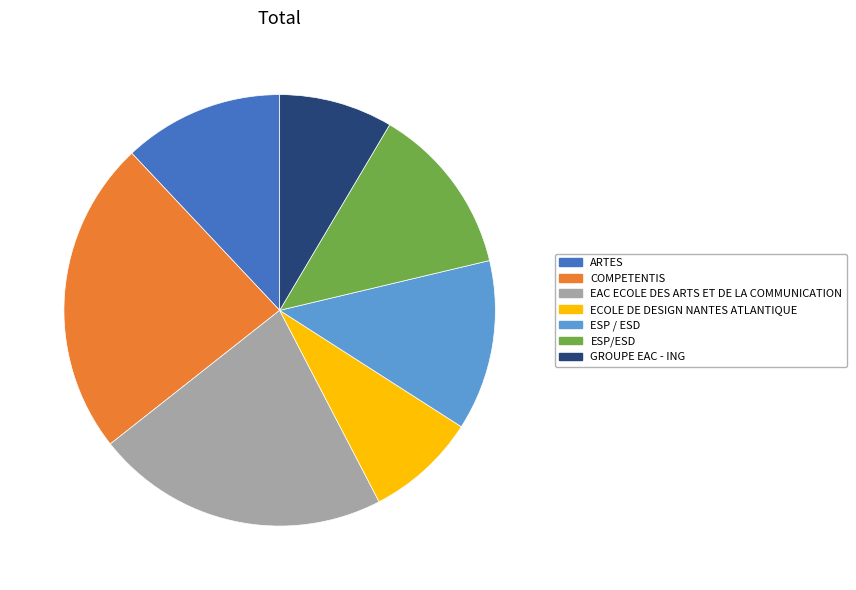

Does GROUPE EAC - ING account for over 50% of the chart?

No